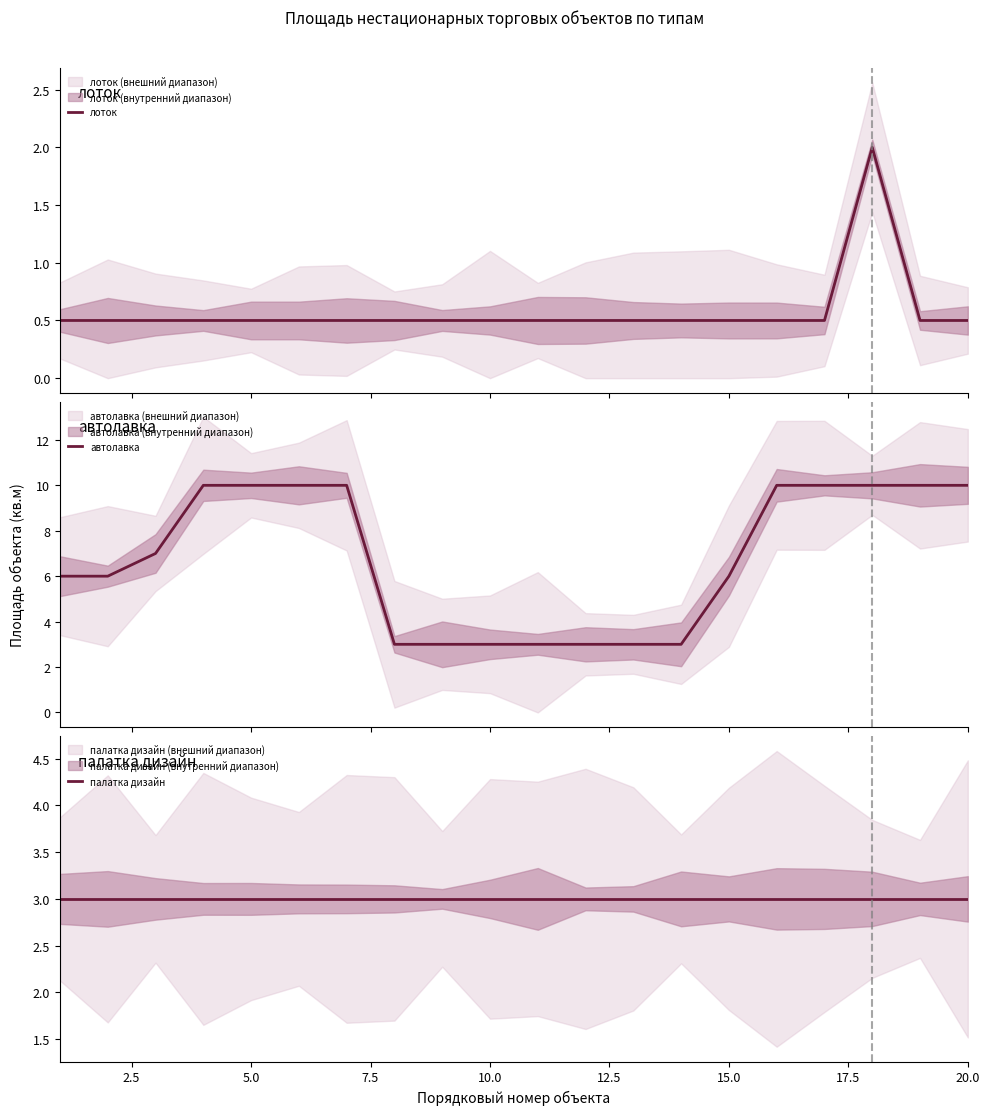

True or false: автолавка and палатка дизайн cross at least once.

False